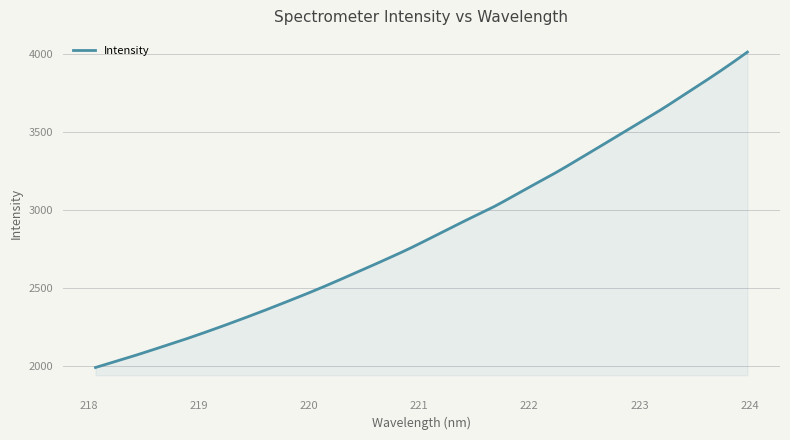

What is the difference between the maximum and second lowest values?

2018.4